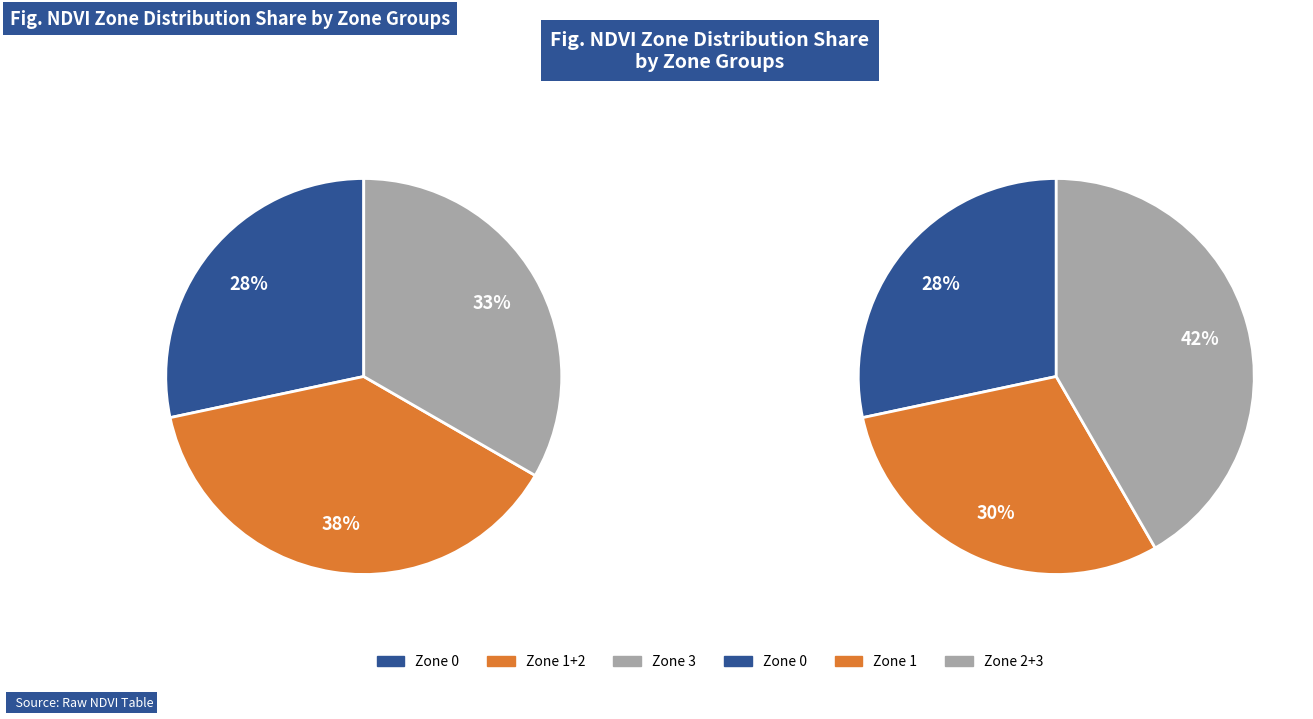

What percentage do Zone 1 and Zone 3 together represent?

63.3%